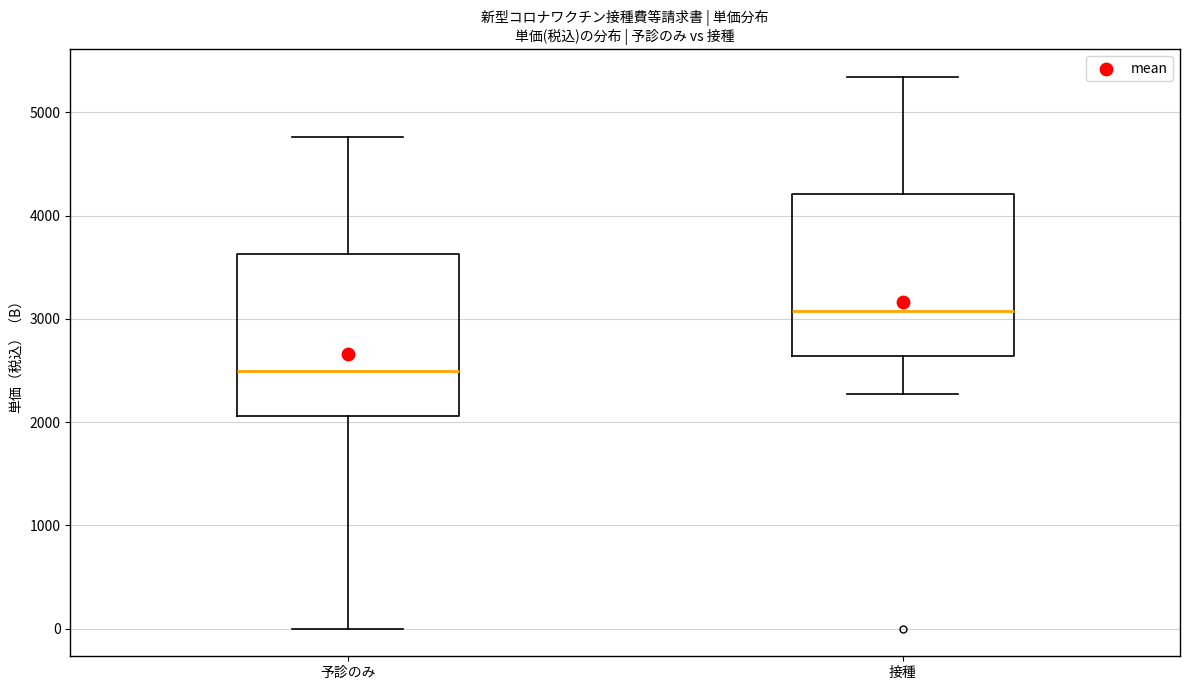

Where is the upper edge of the box for 予診のみ on the y-axis? The values are not printed on the chart, so give them approximately, as read against the axis.

3600